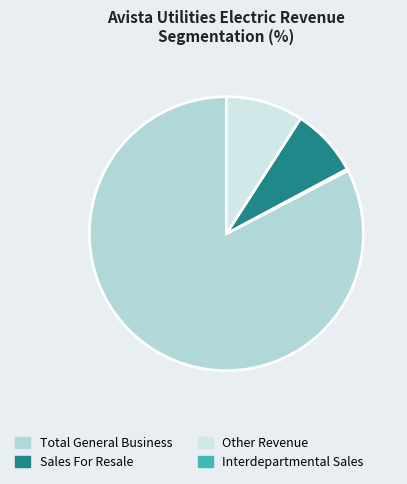

How many slices are in this pie chart?

4